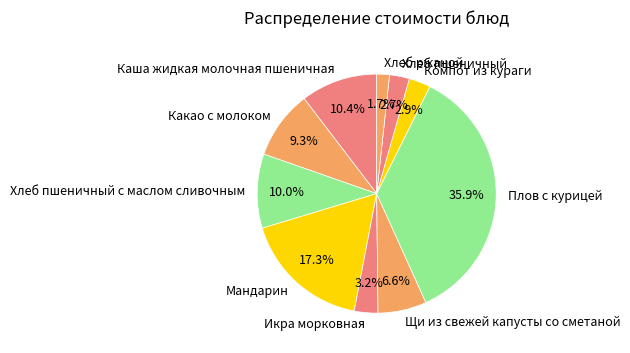

True or false: Плов с курицей accounts for 24% of the total.

False